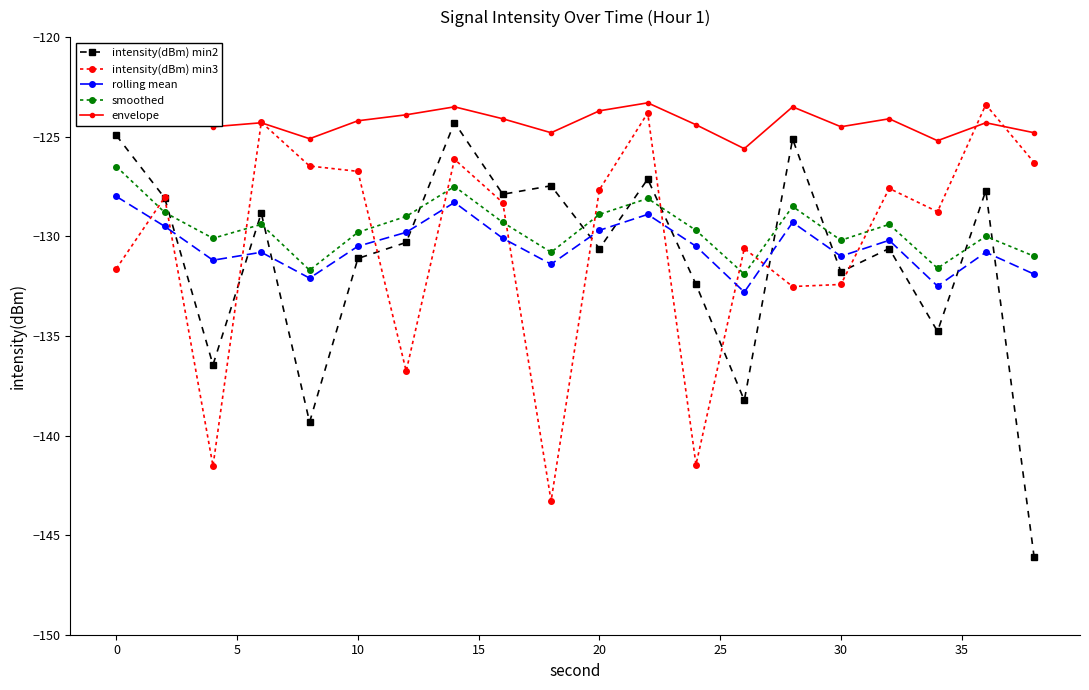

Which series ends up on top after the final intersection of intensity(dBm) min2 and smoothed?

smoothed